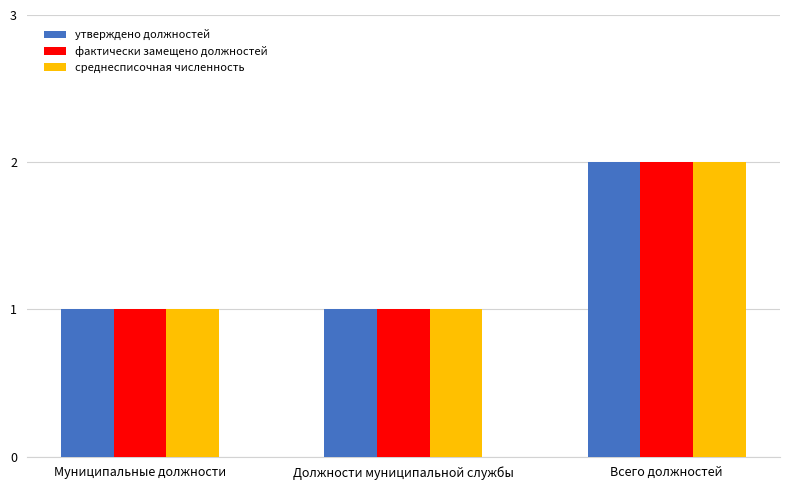

What is the label of the 1st bar from the left?

Муниципальные должности